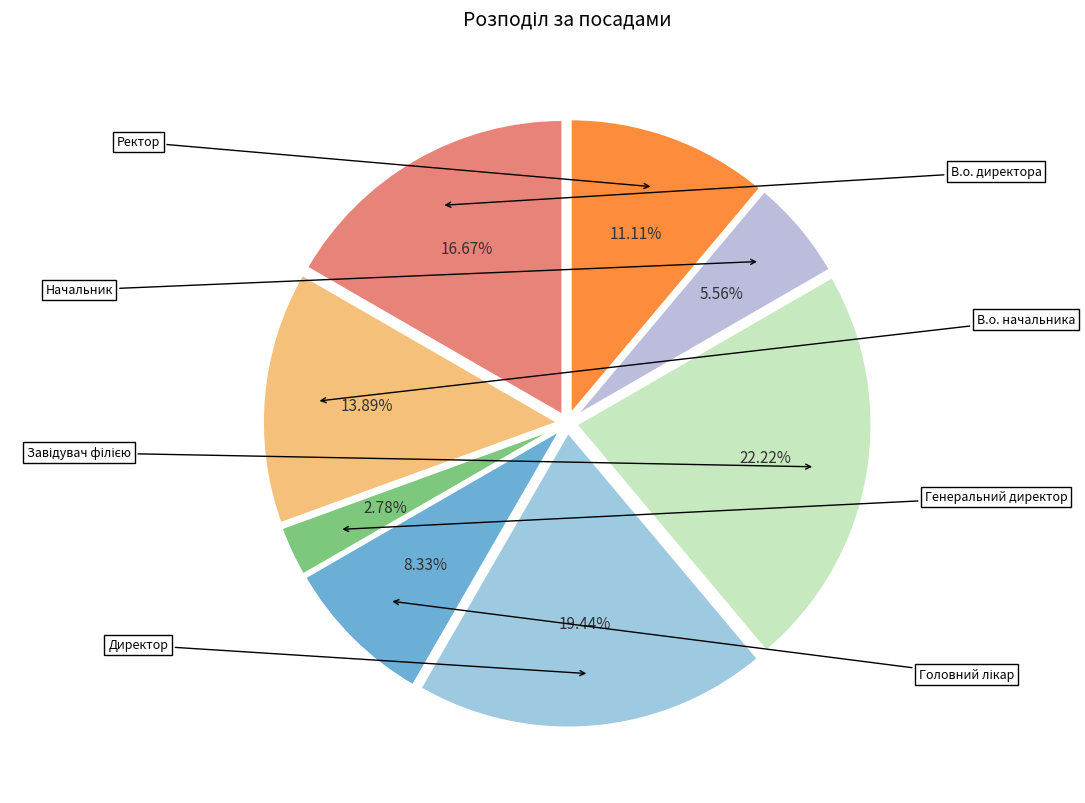

How many slices are in this pie chart?

8